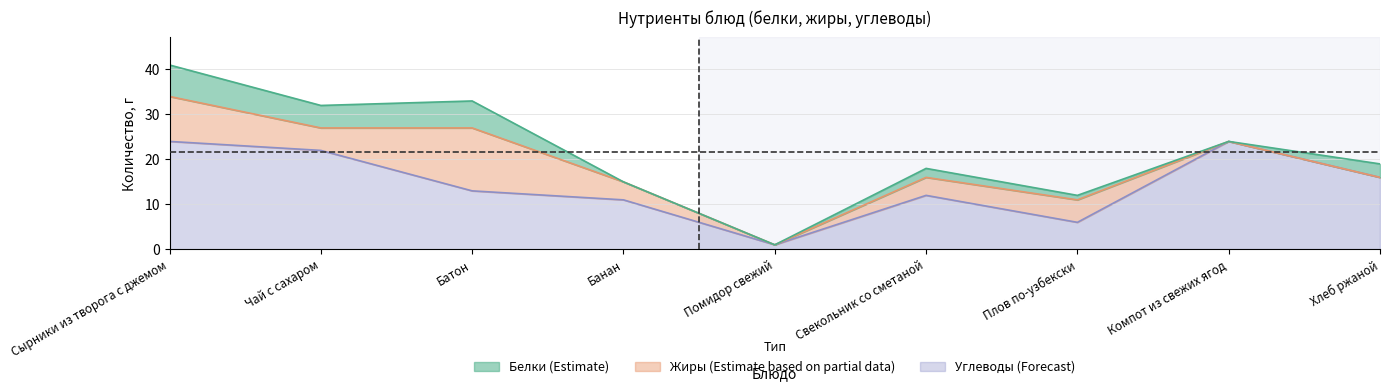

Where does the Белки series first go above 2?

Сырники из творога с джемом